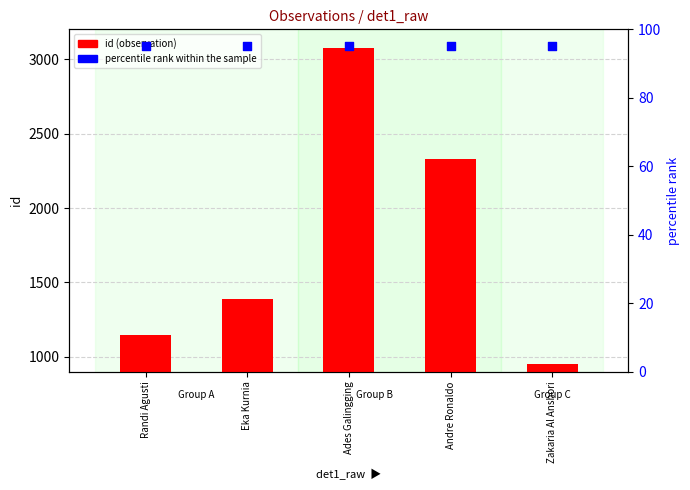

What is the total value across all series at Ades Galingging?

3172